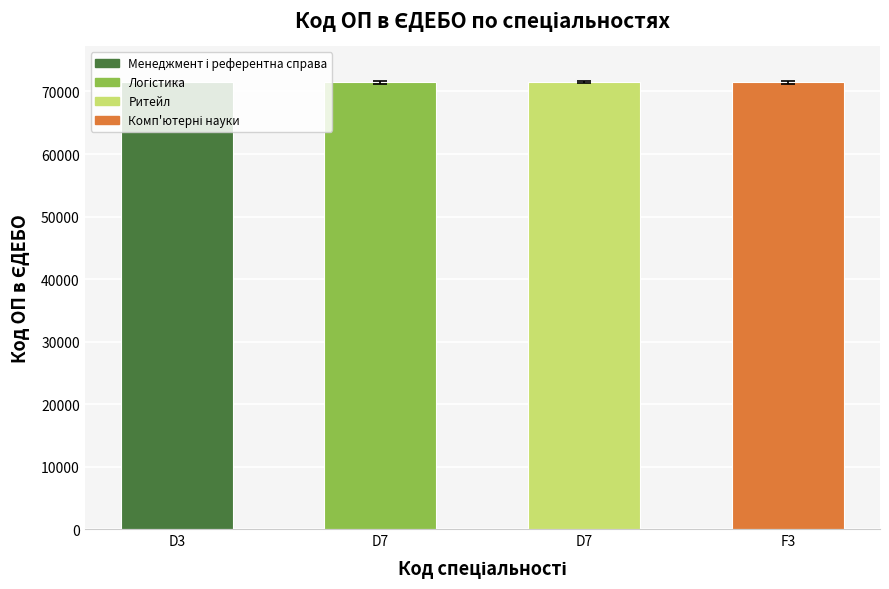

Rank the categories by value from lowest to highest.

D3, F3, D7, D7